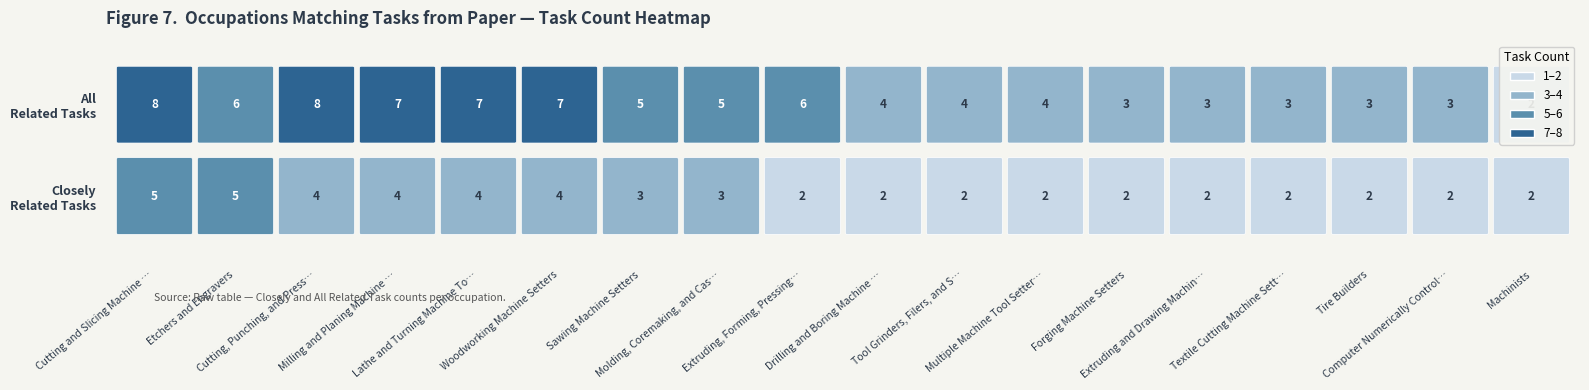

Rank the categories by All Related Tasks value from highest to lowest.

Cutting and Slicing Machine Setters, Cutting, Punching, and Press Machine Setters, Milling and Planing Machine Setters, Lathe and Turning Machine Tool Setters, Woodworking Machine Setters, Etchers and Engravers, Extruding, Forming, Pressing, and Compacting Machine Setters, Sawing Machine Setters, Molding, Coremaking, and Casting Machine Setters, Drilling and Boring Machine Tool Setters, Tool Grinders, Filers, and Sharpeners, Multiple Machine Tool Setters, Forging Machine Setters, Extruding and Drawing Machine Setters, Textile Cutting Machine Setters, Tire Builders, Computer Numerically Controlled Tool Operators, Machinists